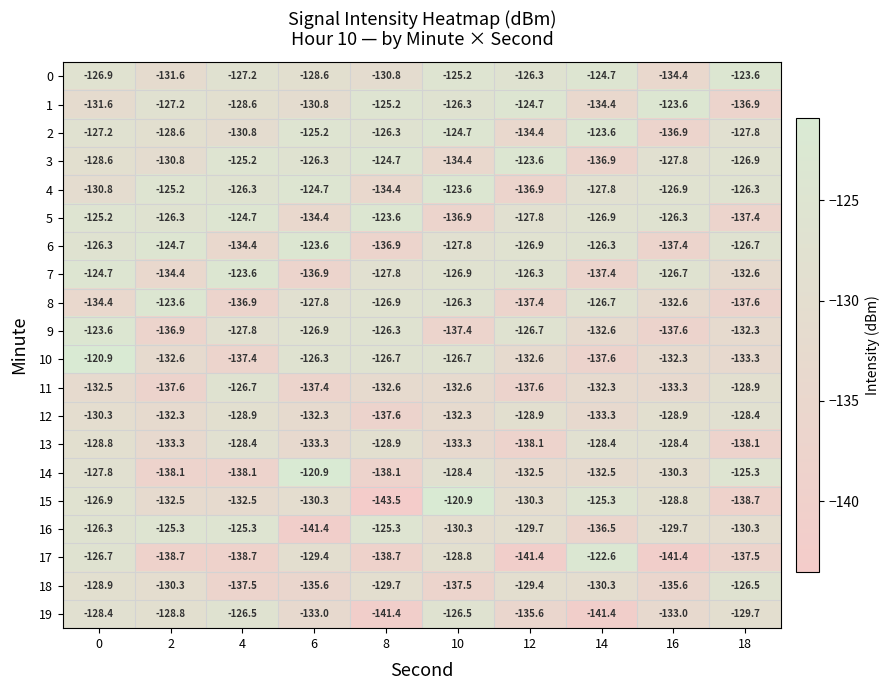

List the labels in order of 2 value, largest first.

14, 10, 6, 8, 0, 18, 2, 4, 12, 16